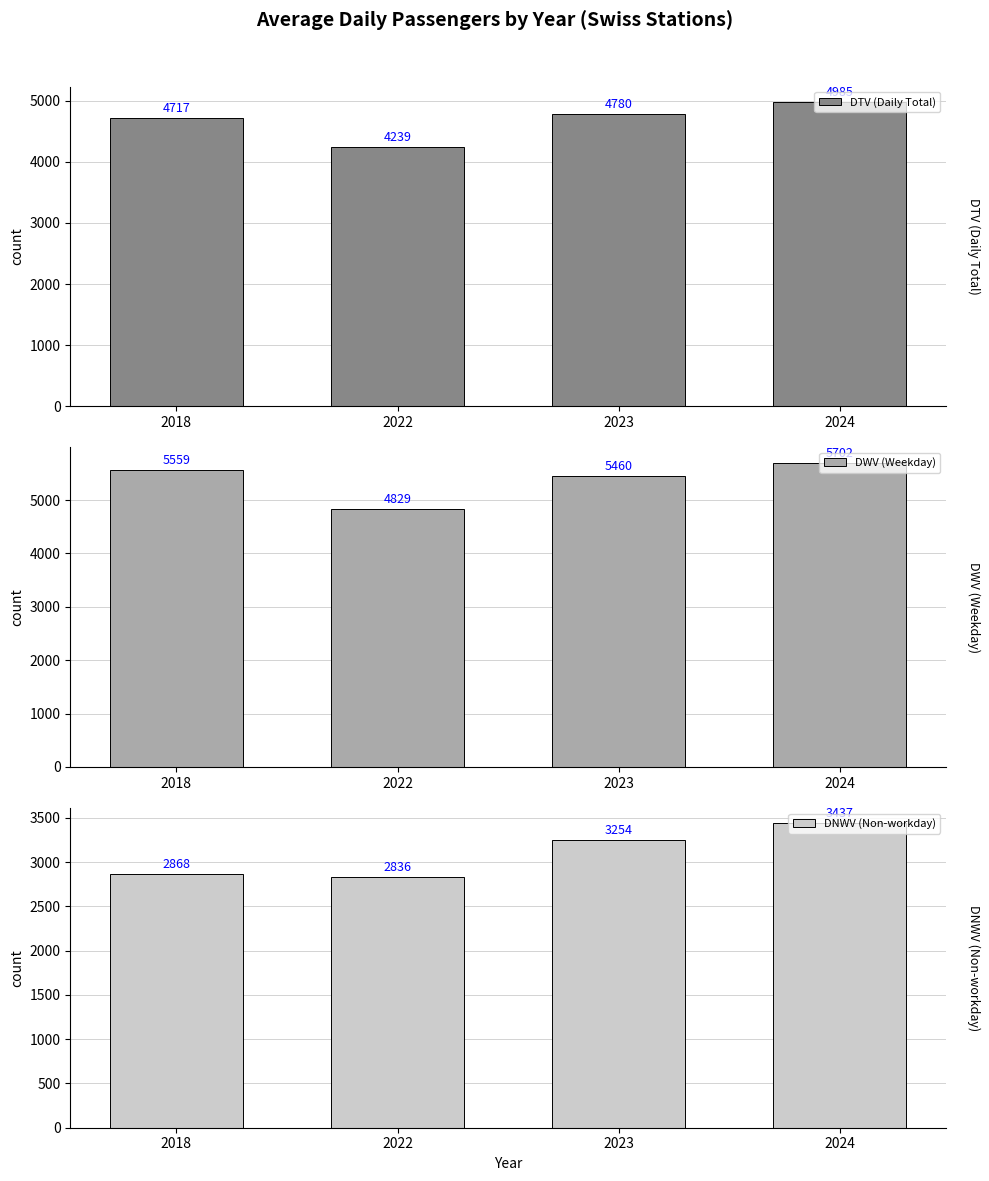

Reading right to left, what are all the values shown in this chart?

DTV (Daily Total): 4985	4780	4239	4717
DWV (Weekday): 5702	5460	4829	5559
DNWV (Non-workday): 3437	3254	2836	2868